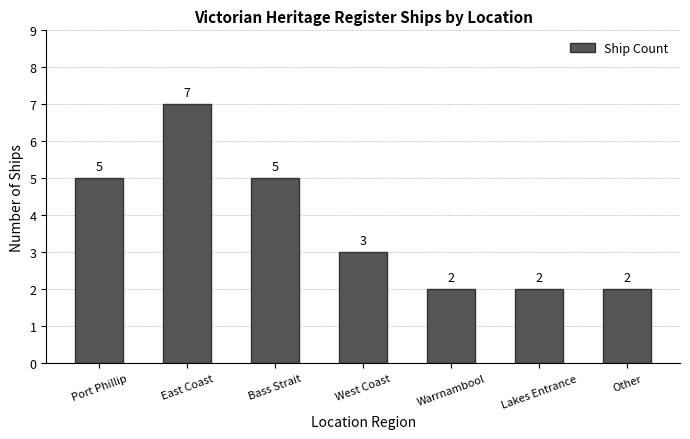

What is the difference between the maximum and minimum values?

5